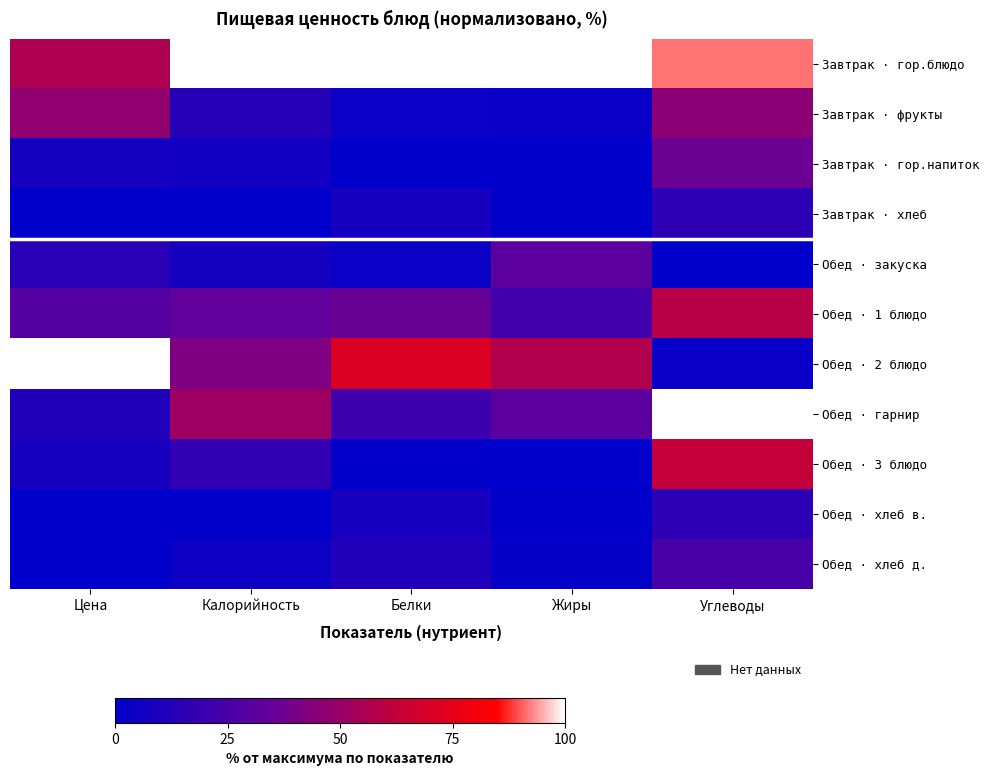

What is the total value across all series at Жиры?

248.1